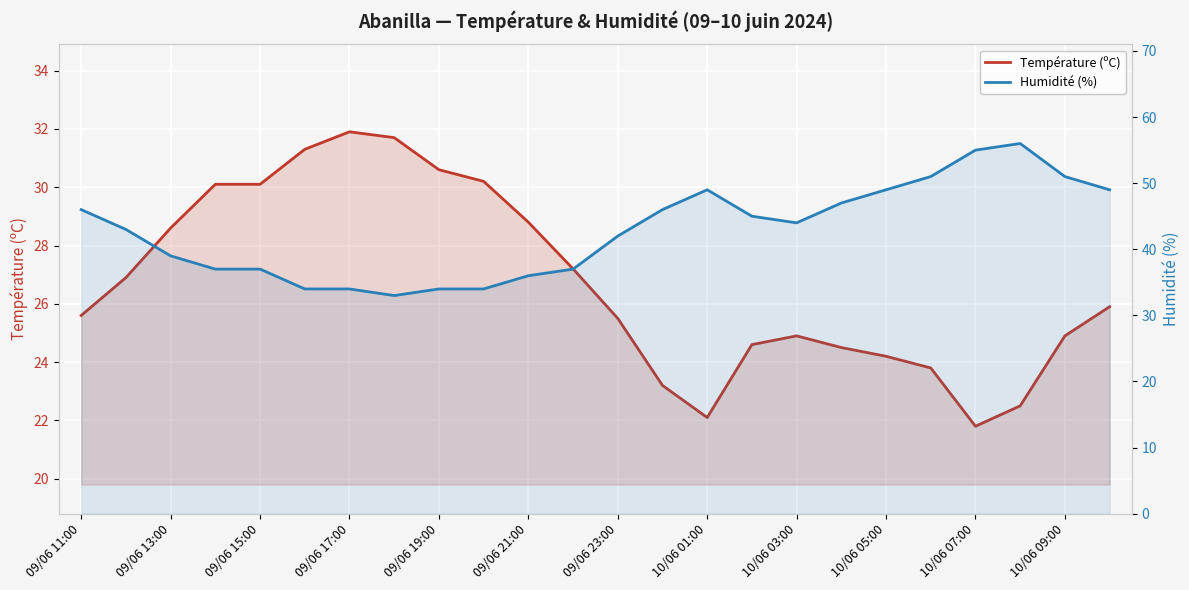

Which series changed the most between 09/06 19:00 and 15?

Humidité (%)